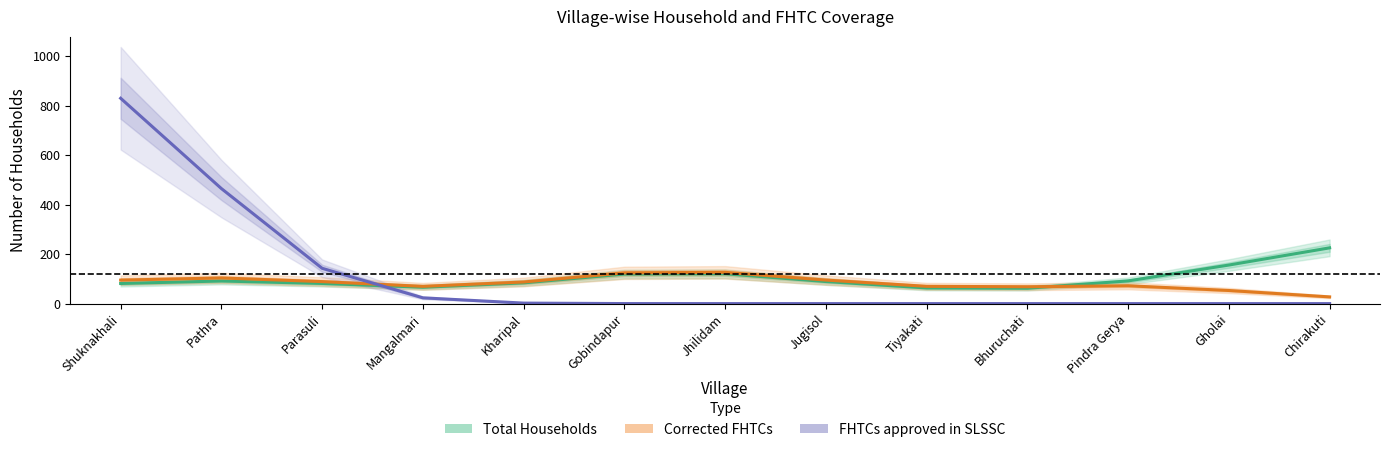

Which series ends up on top after the final intersection of FHTCs approved in SLSSC and Corrected FHTCs?

Corrected FHTCs